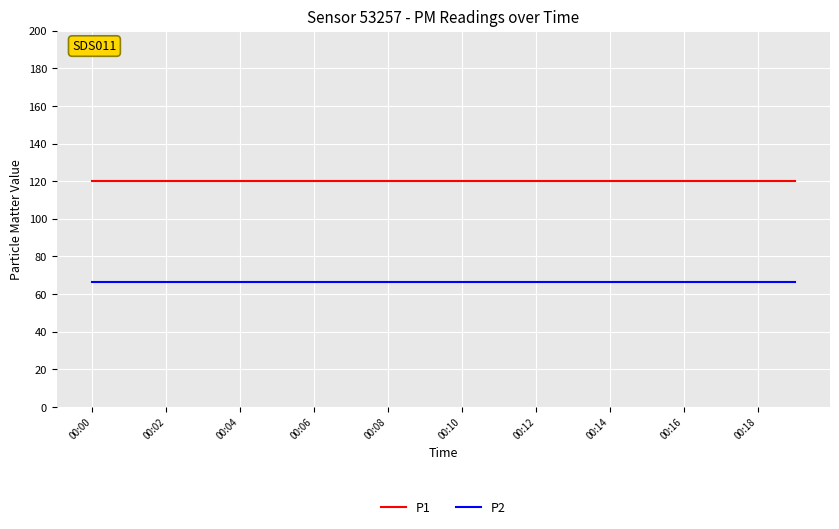

True or false: P1 and P2 intersect in this chart.

False